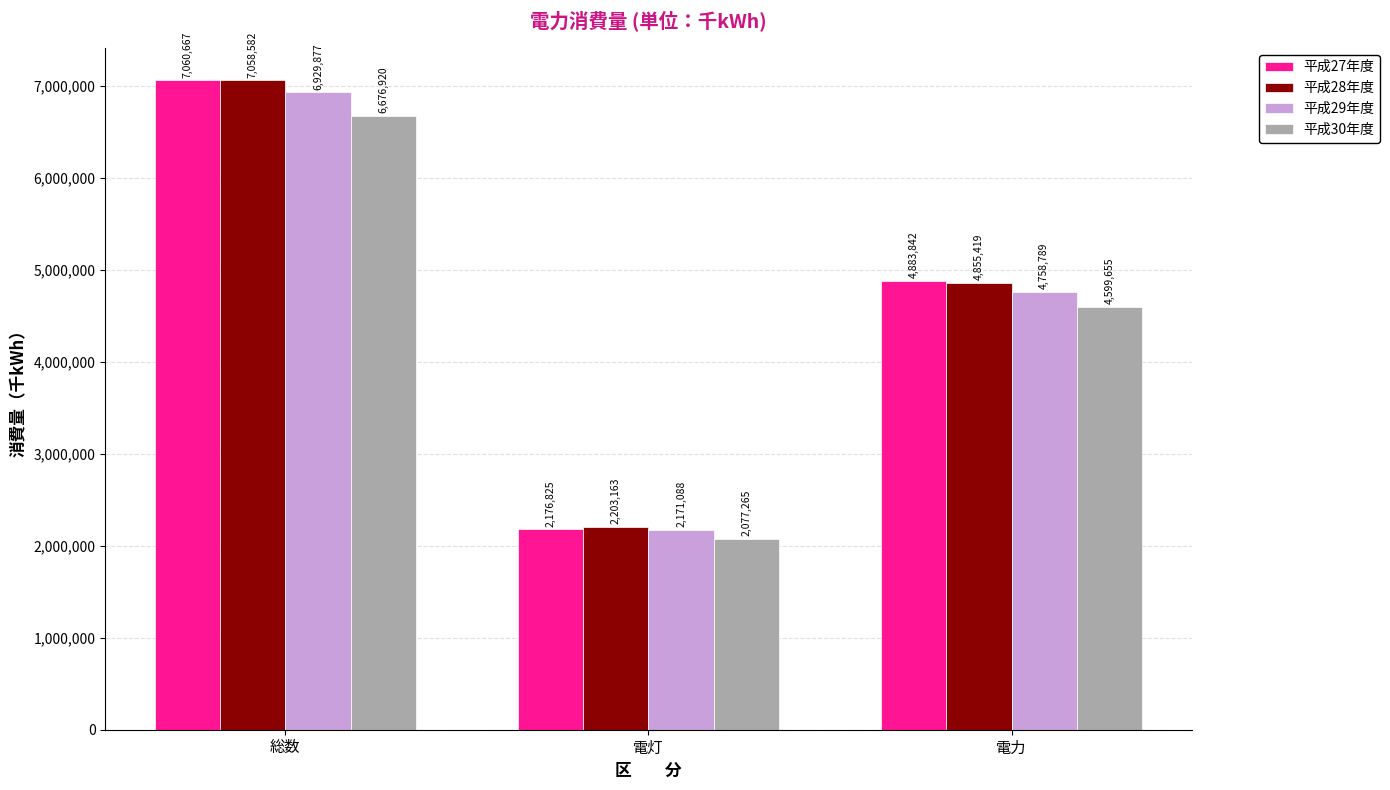

What position from the right is 電灯?

2